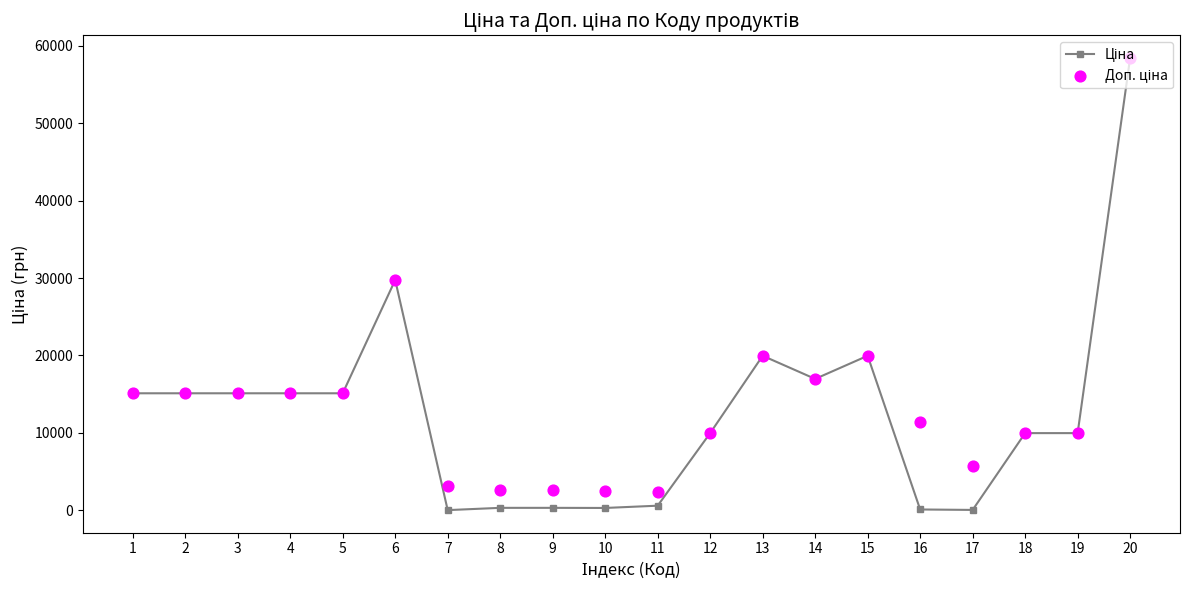

What are all the series names shown in the legend?

Ціна, Доп. ціна